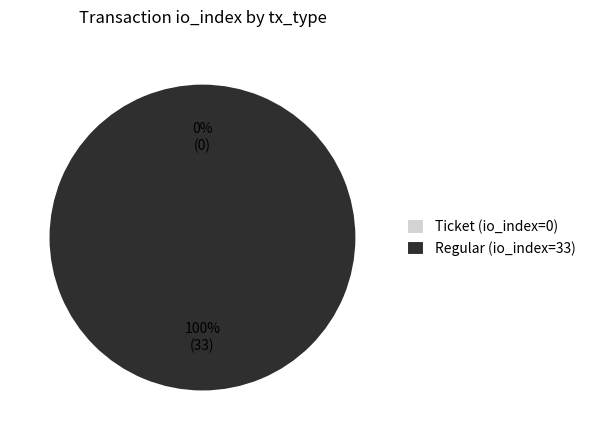

To the nearest percent, what is the average slice percentage?

50%